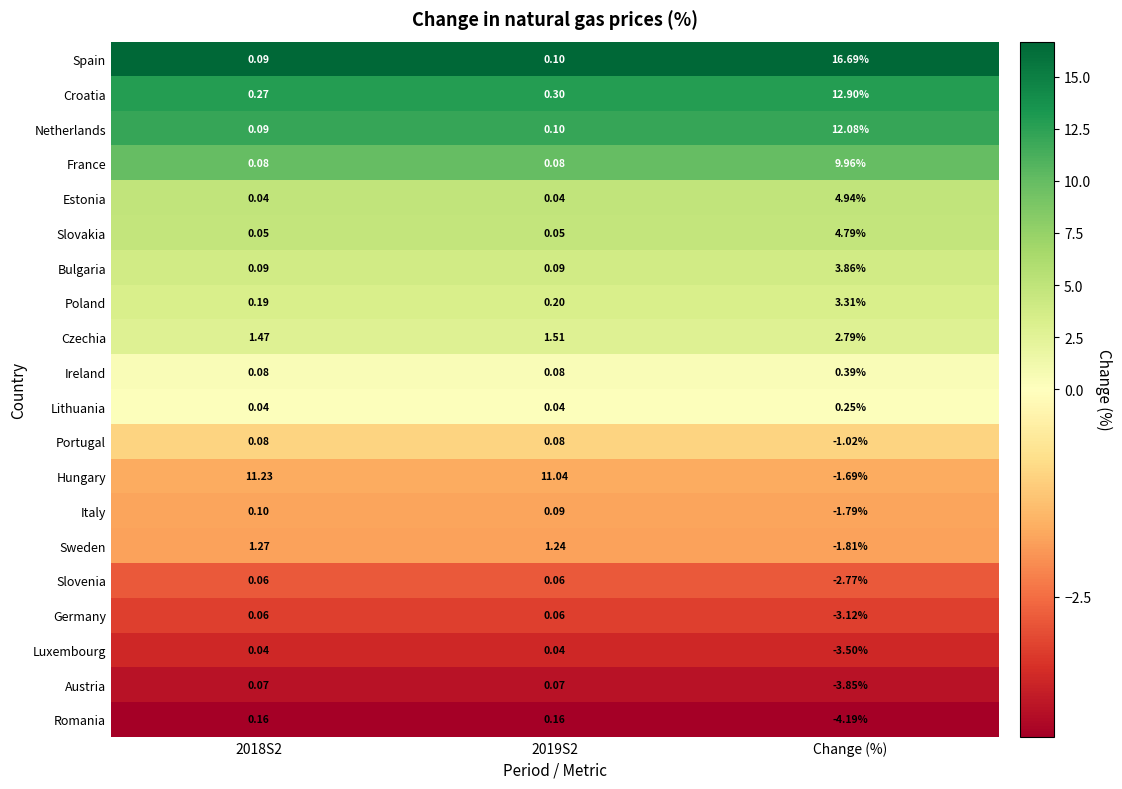

Count the number of data series in this chart.

20